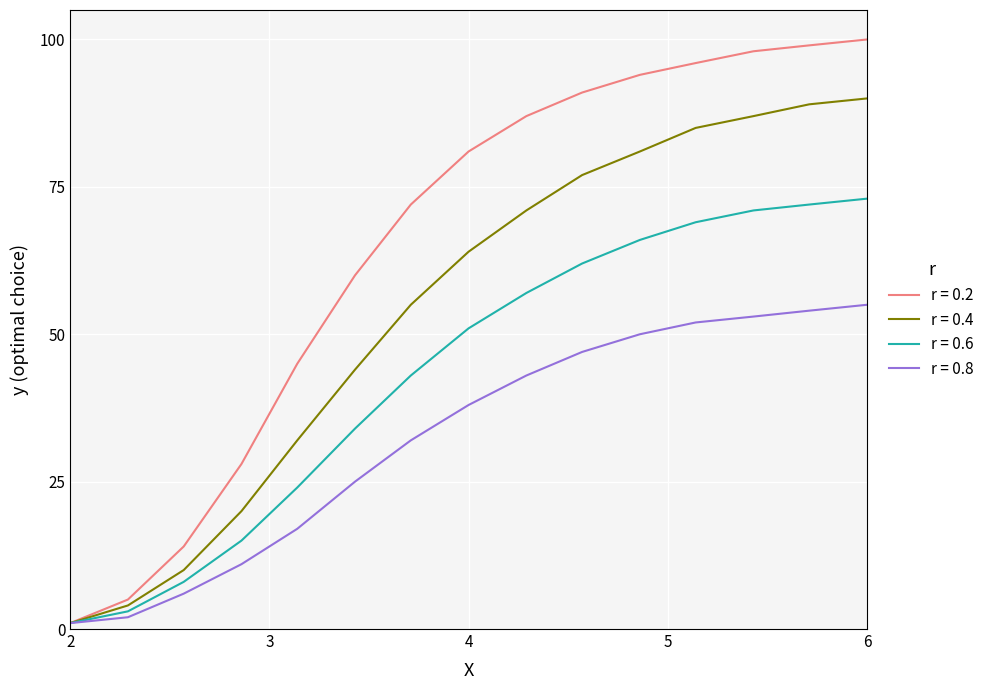

What is the maximum value shown in the chart?

100